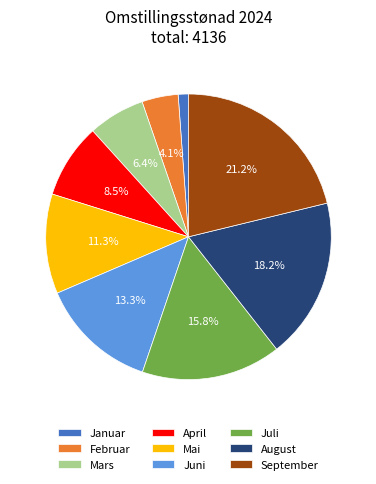

What is the largest slice in the pie chart?

September